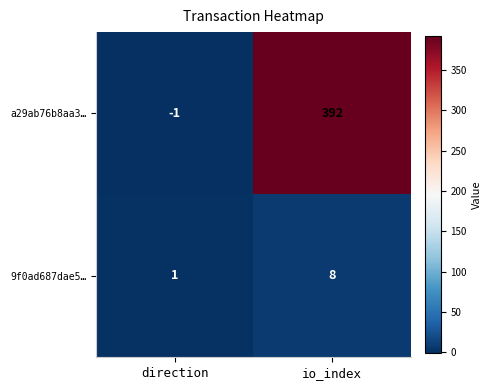

Reading left to right, extract all data points from this chart.

a29ab76b8aa3…: direction=-1	io_index=392
9f0ad687dae5…: direction=1	io_index=8